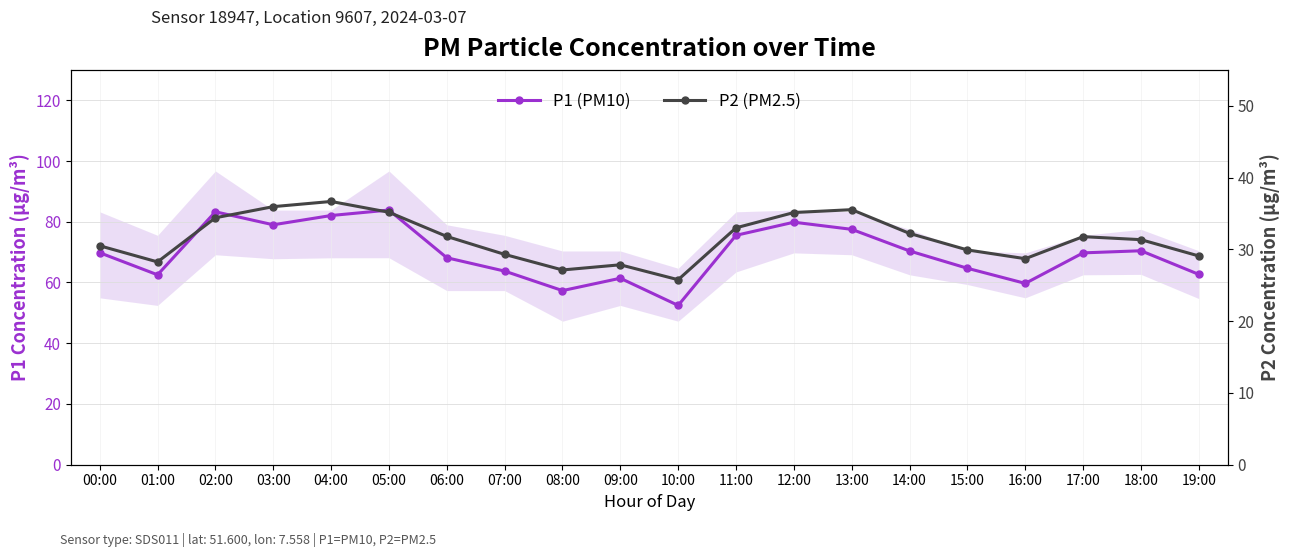

Reading left to right, list all the values displayed in this chart.

P1 (PM10): 69.8	62.5	83.3	79.0	82.0	83.8	68.2	63.8	57.3	61.4	52.5	75.5	79.8	77.5	70.4	64.7	59.7	69.8	70.5	62.7
P2 (PM2.5): 30.5	28.2	34.4	36.0	36.7	35.2	31.8	29.3	27.1	27.9	25.8	33.0	35.1	35.5	32.2	29.9	28.7	31.8	31.4	29.1